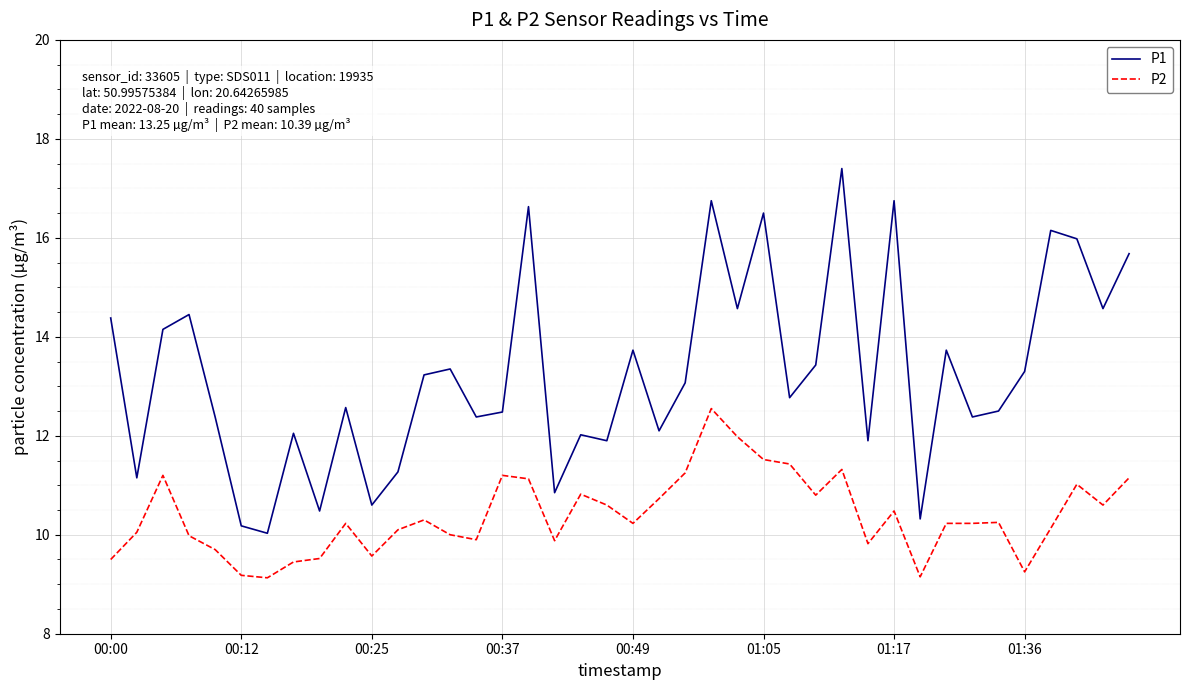

Which series has the widest spread of values?

P1